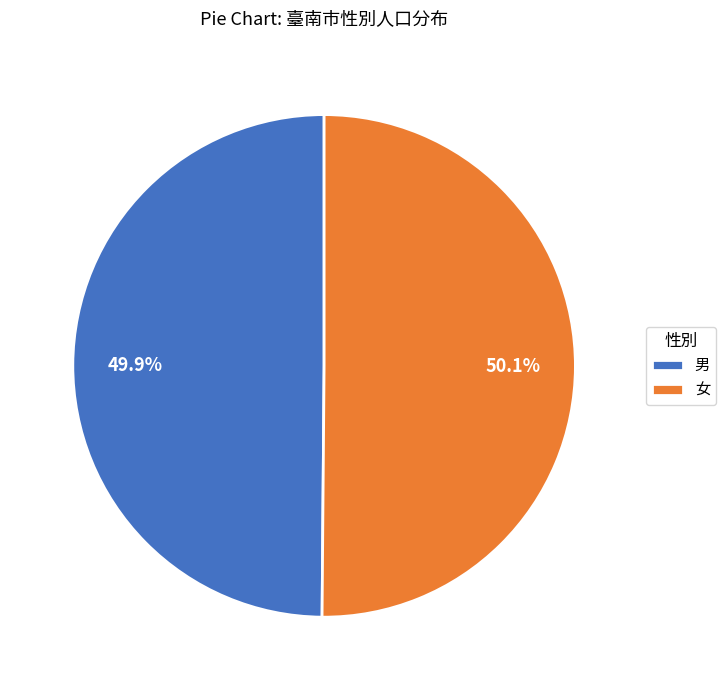

What is the ratio of the value at 男 to the value at 女?

1.0